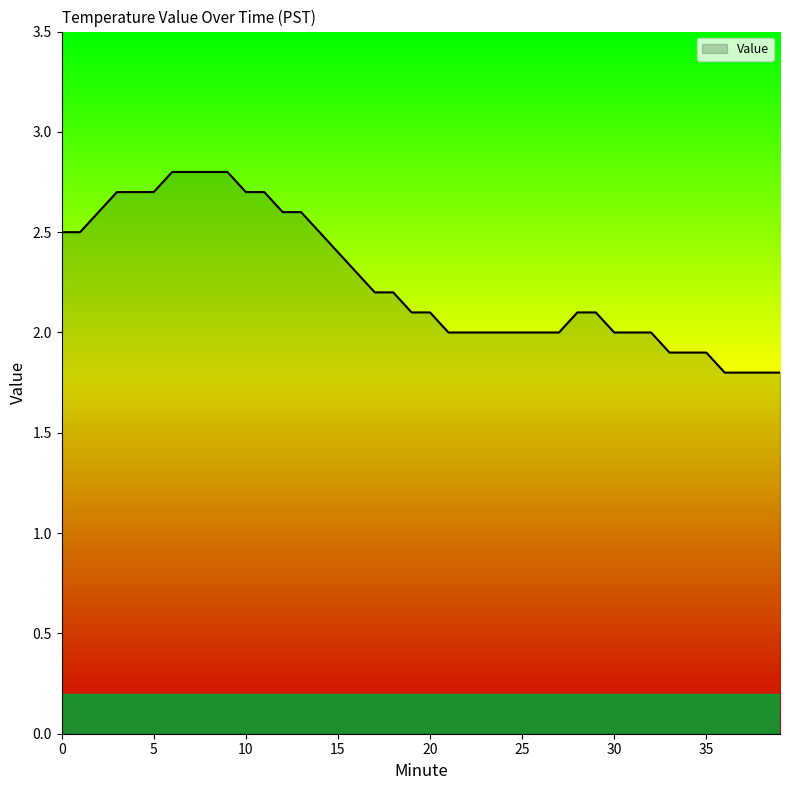

What is the difference between the maximum and minimum values?

1.0